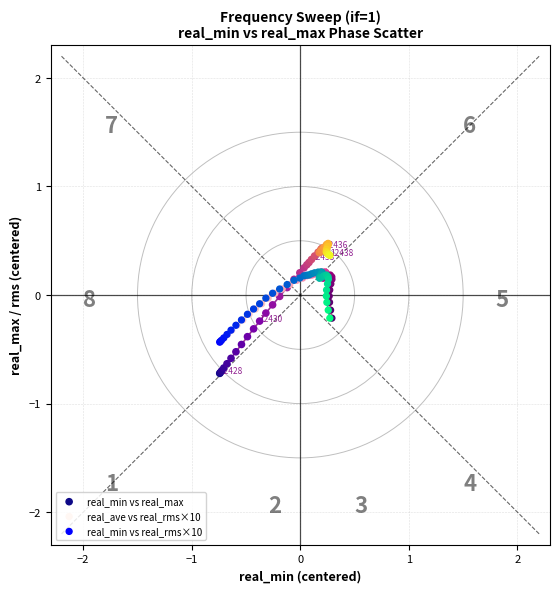

Which series has the widest spread of Y values?

real_min vs real_max